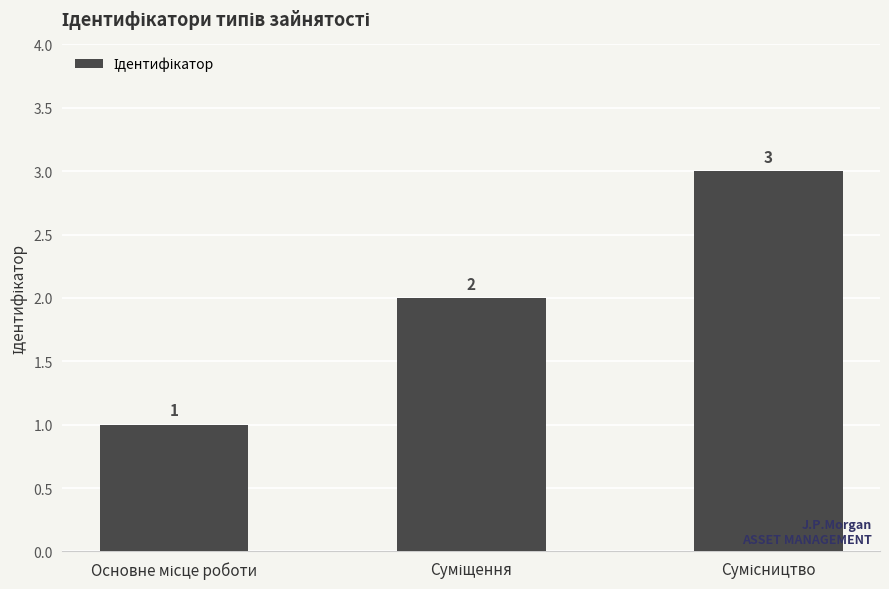

What is the average value?

2